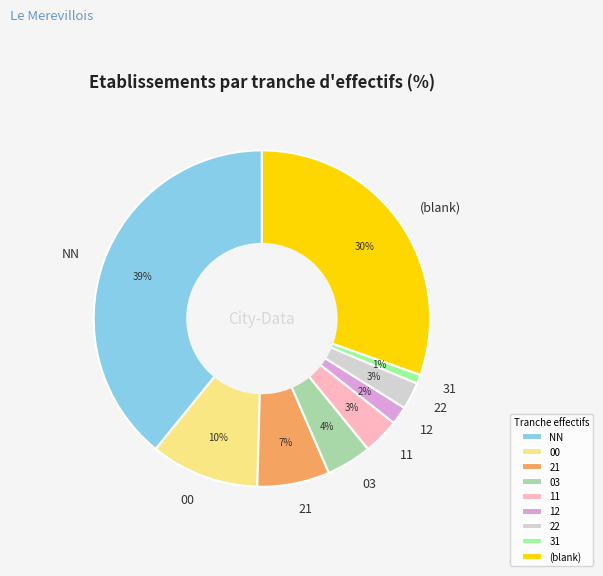

What is the smallest slice in the pie chart?

31